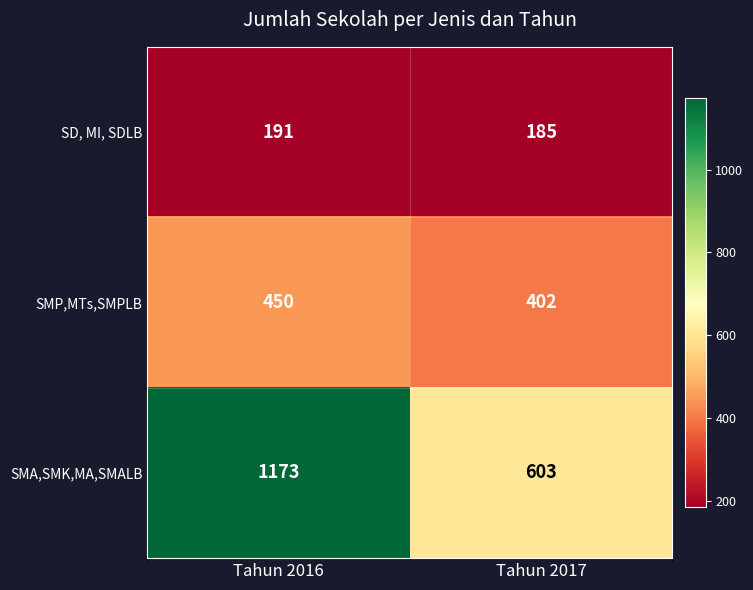

What is the spread (max minus min) of values at Tahun 2017?

418